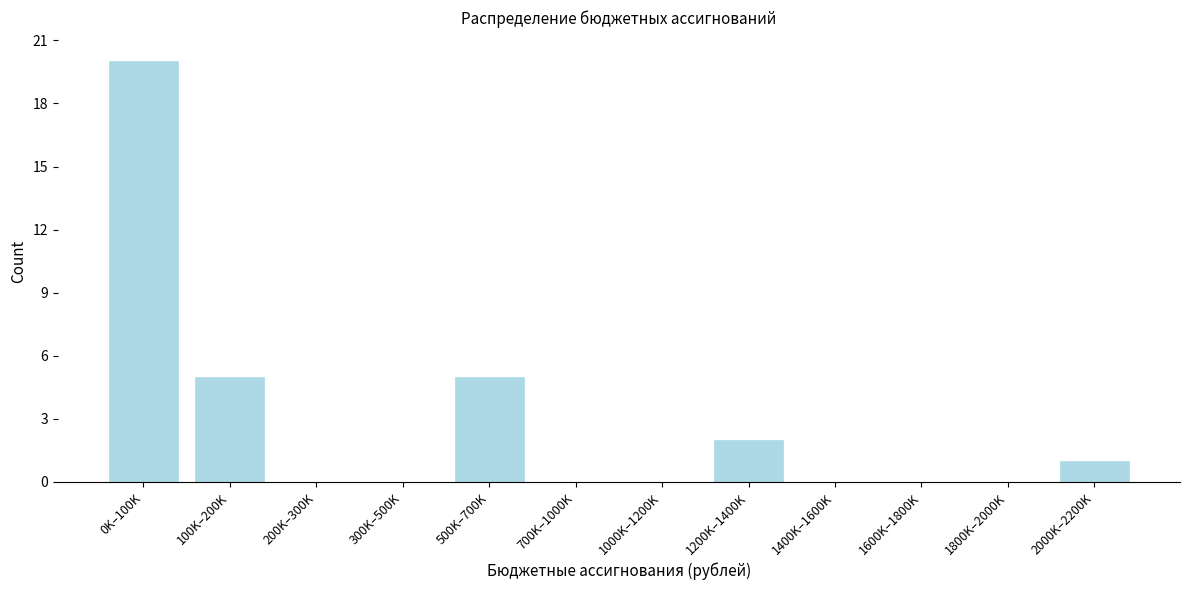

Reading right to left, list all the values displayed in this chart.

2000K–2200K=1	1800K–2000K=0	1600K–1800K=0	1400K–1600K=0	1200K–1400K=2	1000K–1200K=0	700K–1000K=0	500K–700K=5	300K–500K=0	200K–300K=0	100K–200K=5	0K–100K=20